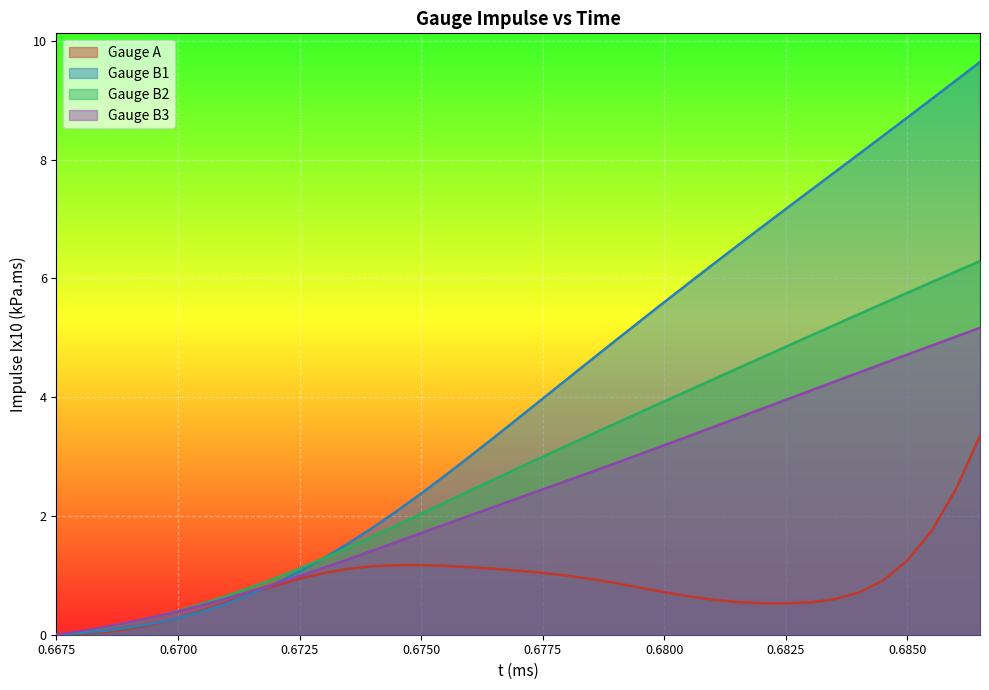

List the series in order of their overall mean, lowest first.

Gauge A, Gauge B3, Gauge B2, Gauge B1